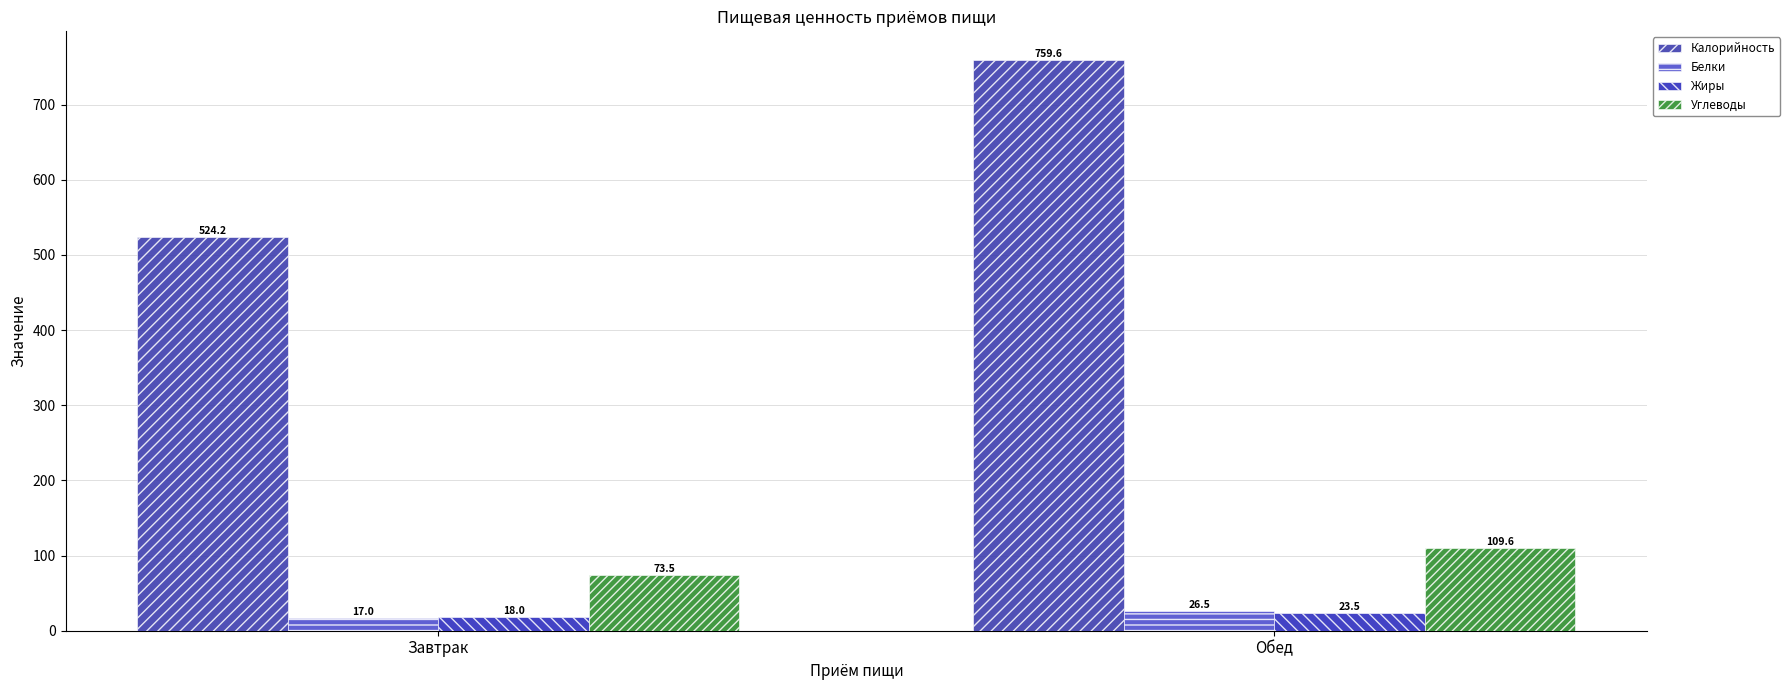

How many data points in Углеводы are less than 109?

1